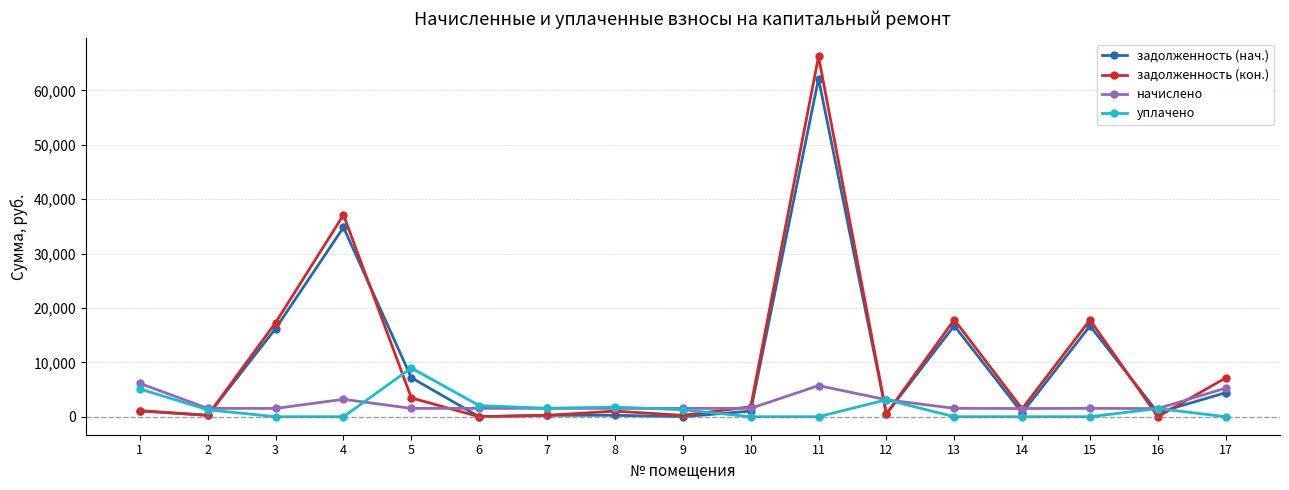

What is the difference between the maximum and minimum values in the уплачено series?

8951.5